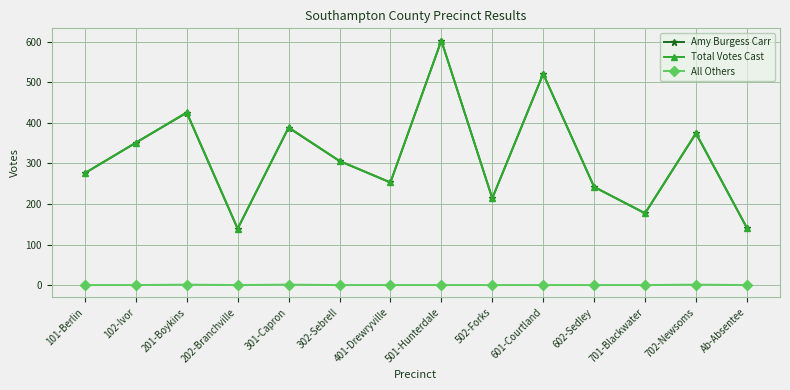

What is the value of the Amy Burgess Carr point at the 2nd from the left?

351